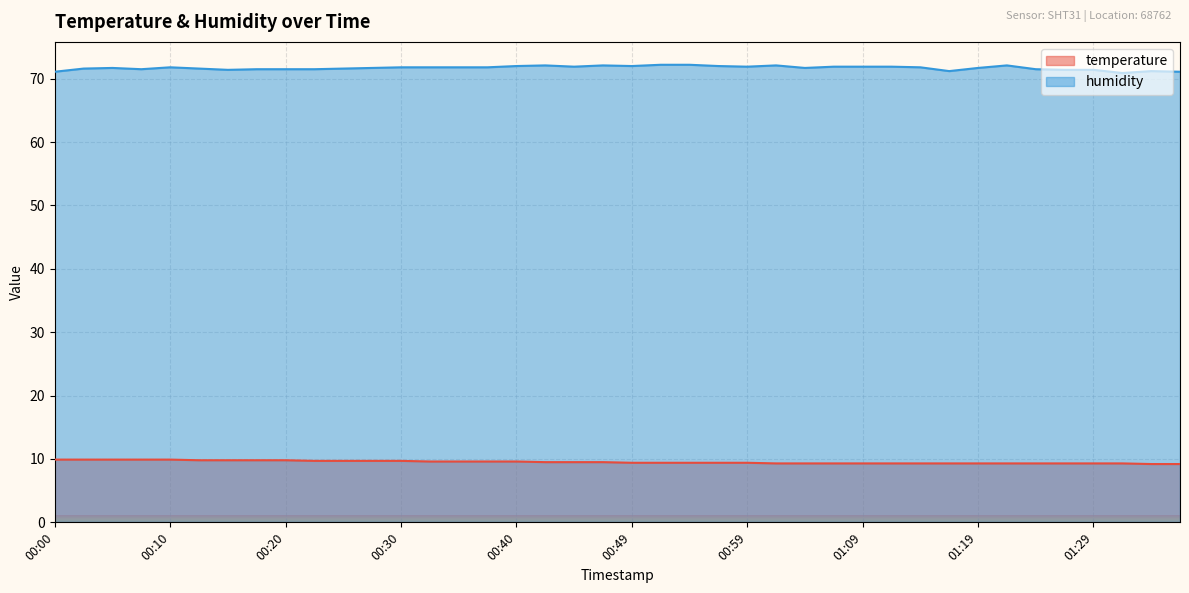

True or false: humidity and temperature intersect in this chart.

False